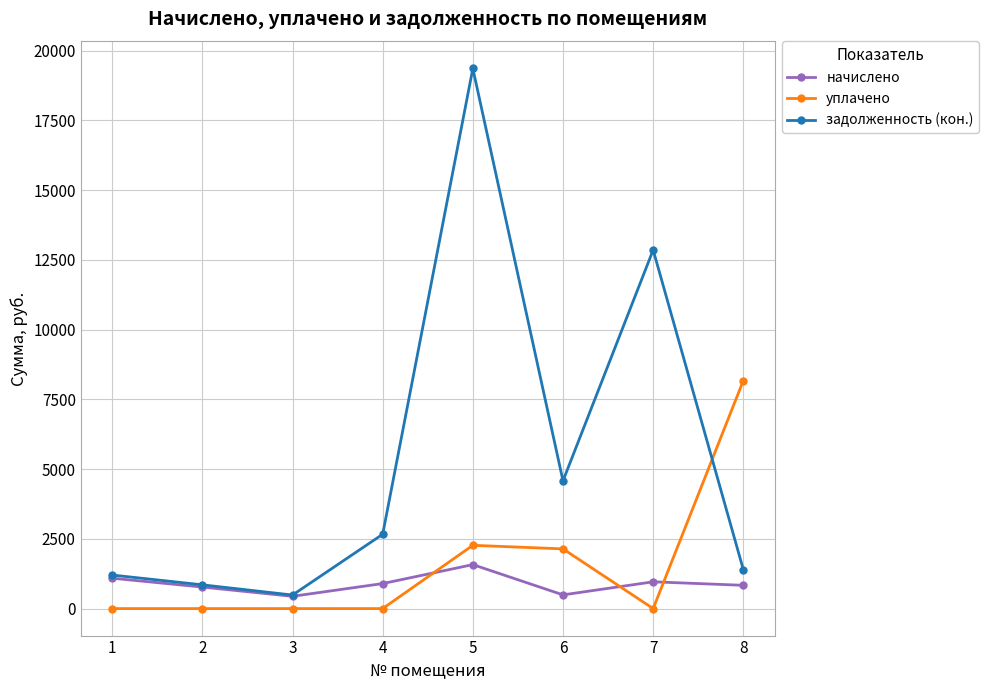

What is the average value of the начислено series?

882.0